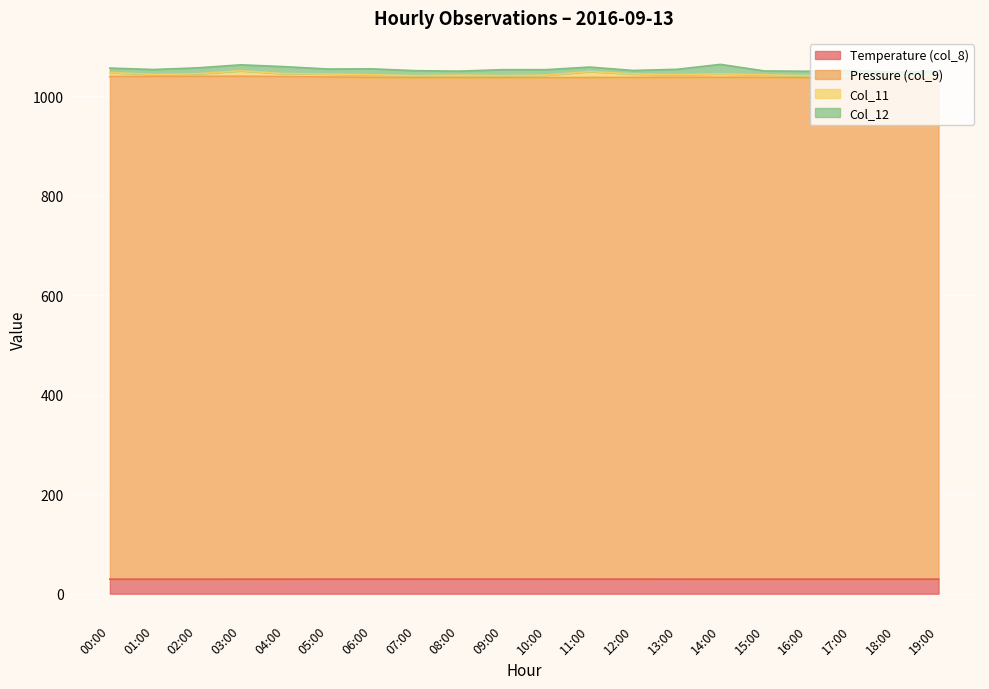

What is the total value across all series at 08:00?

1050.8